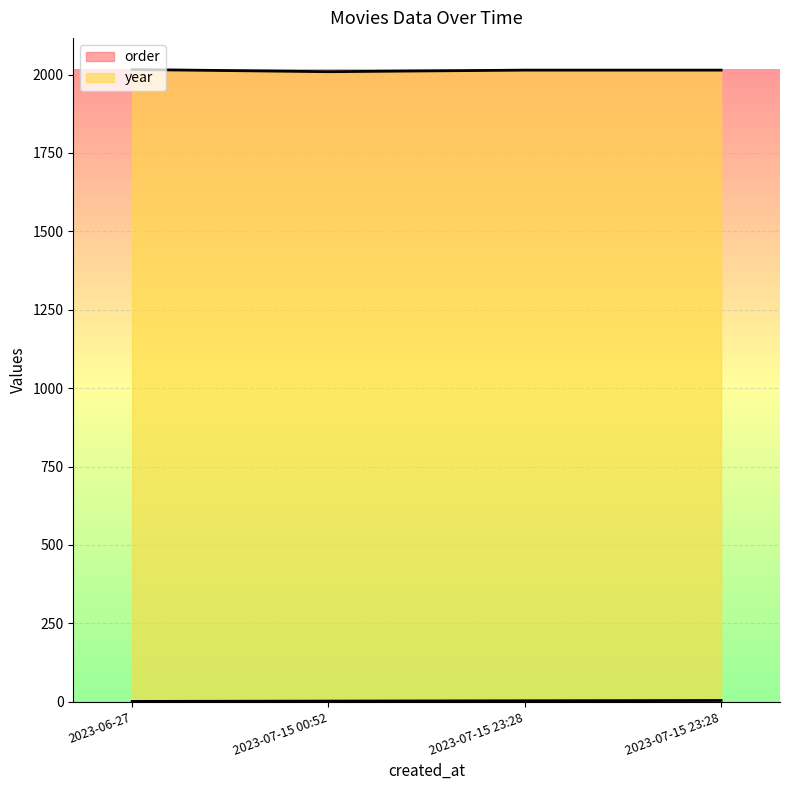

What is the average value of the year series?

2013